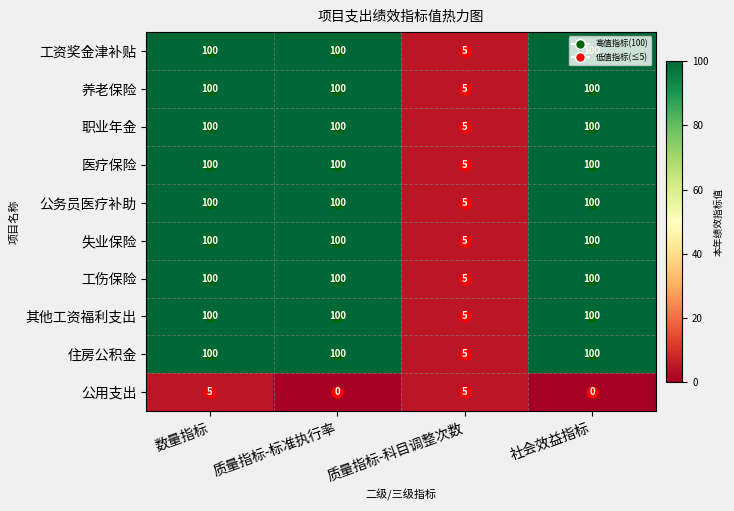

What is the spread (max minus min) of values at 社会效益指标?

100